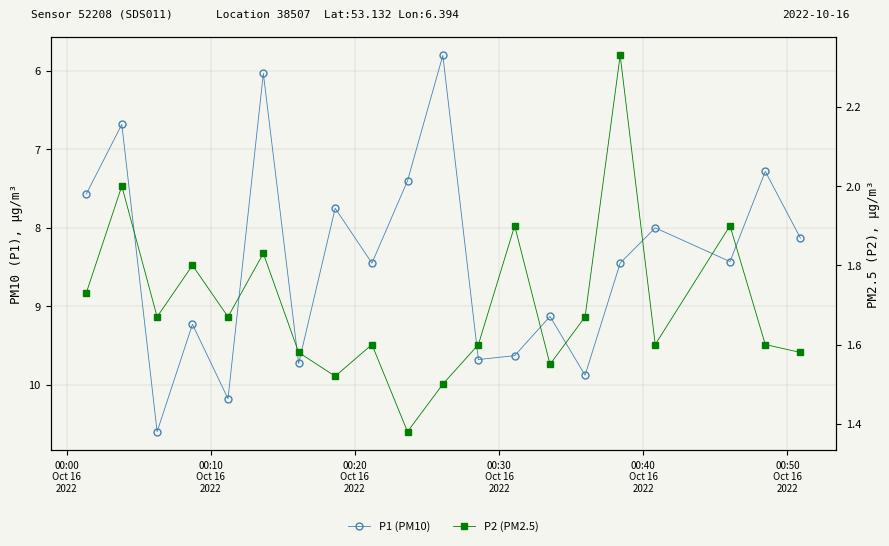

What is the maximum value for P2 (PM2.5)?

2.3